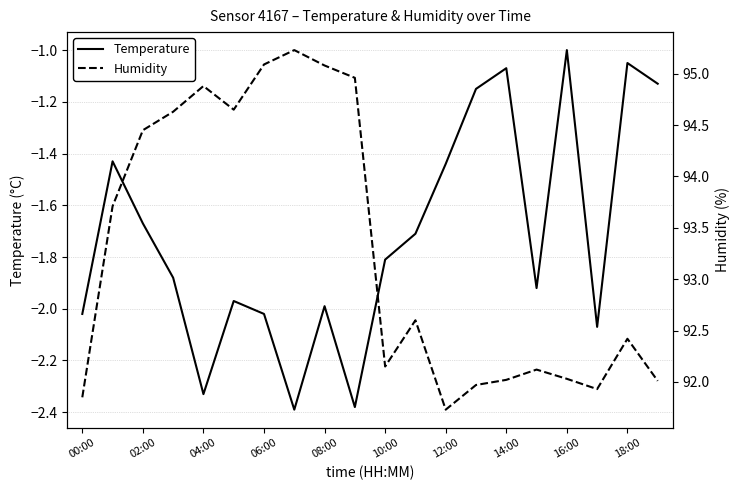

True or false: Temperature has a value of -2.3 at 02:00.

False